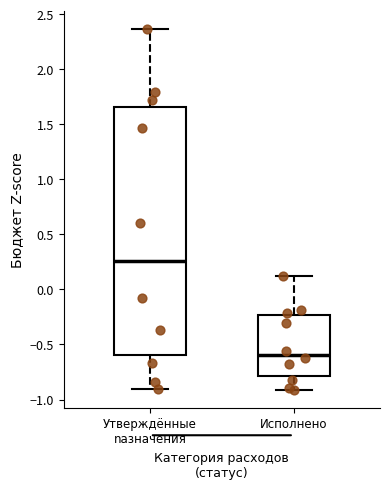

Reading left to right, read every box against the y-axis: the position of its median line, the range the box covers, and the ends of its whiskers. The values are not printed on the chart, so give them approximately, as read against the axis.

Утверждённые nазначения: median 0.25, box -0.60 to 1.65, whiskers -0.90 to 2.35
Исполнено: median -0.60, box -0.80 to -0.25, whiskers -0.90 to 0.10